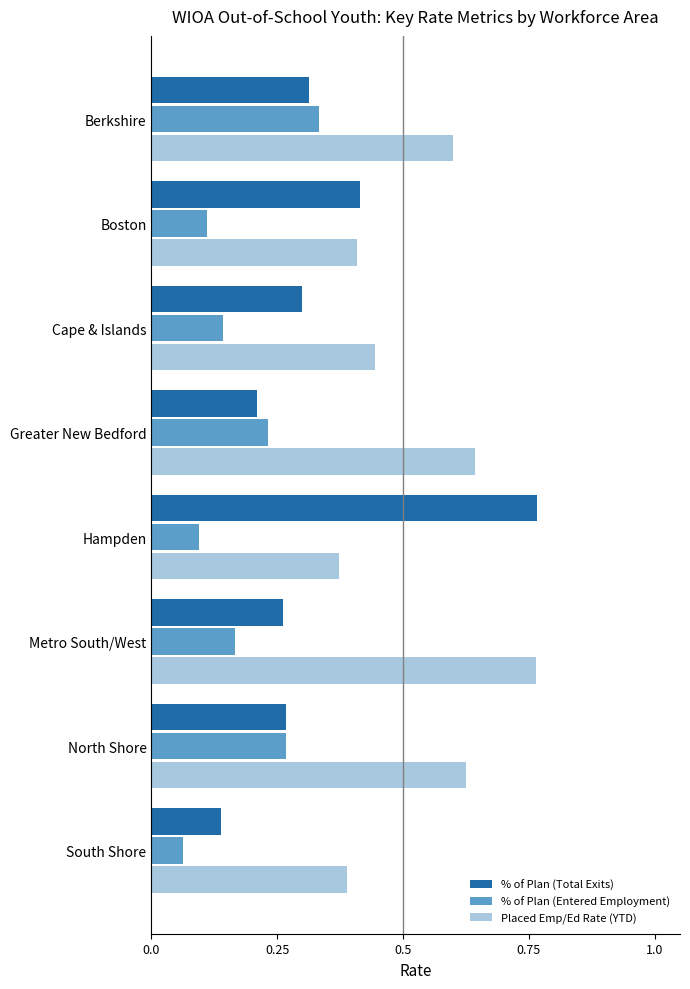

What is the sum of all Placed Emp/Ed Rate (YTD) values?

4.2